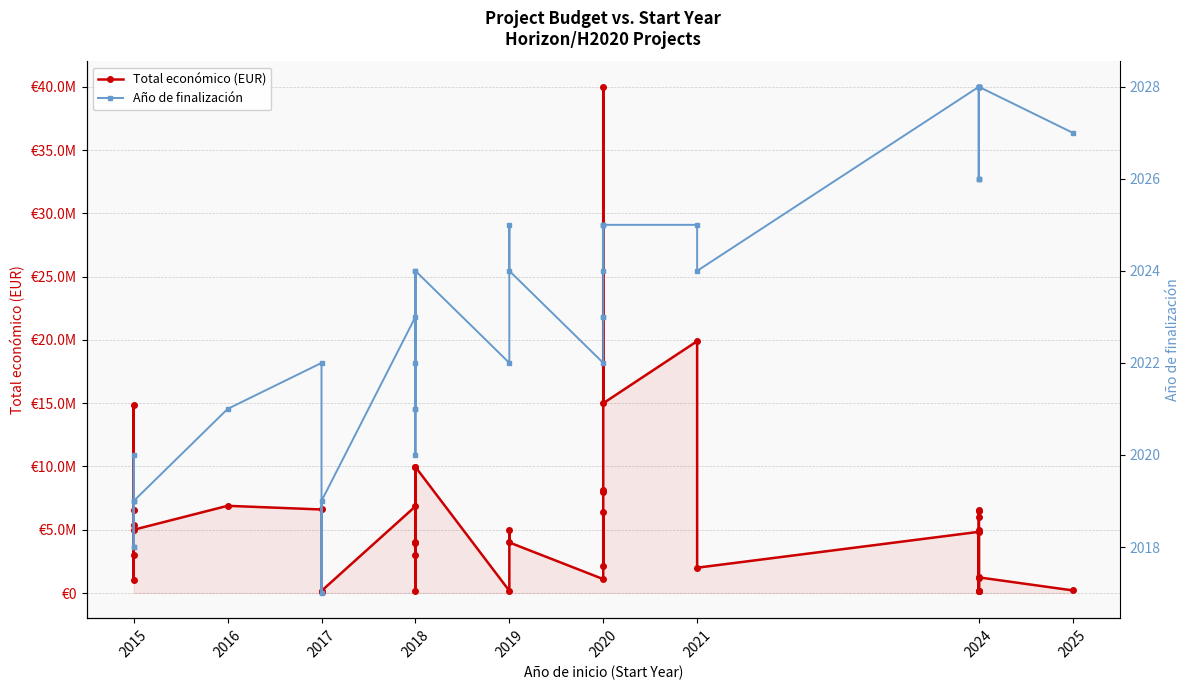

What are all the series names shown in the legend?

Total económico (EUR), Año de finalización